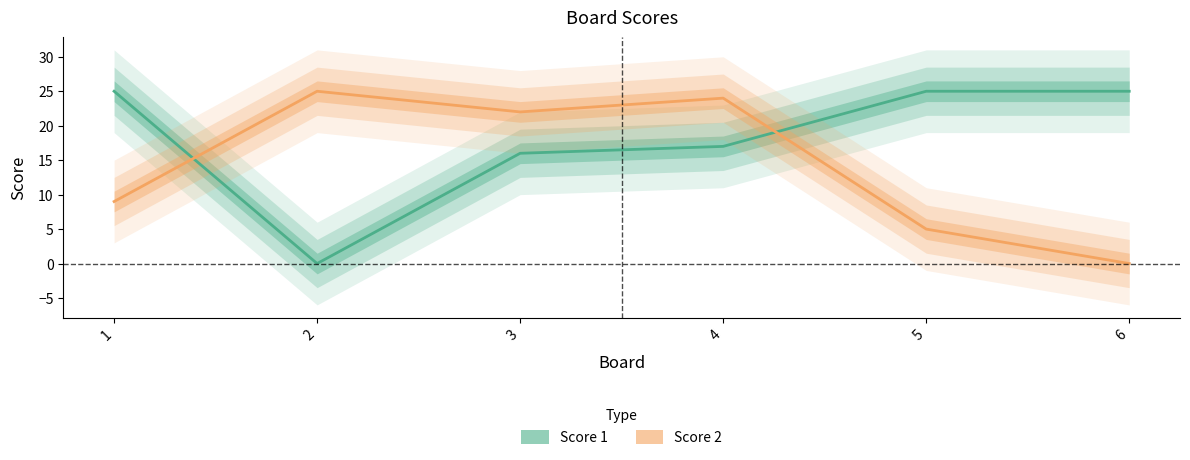

Reading right to left, transcribe all the data shown in this chart.

Score 1: 6=25	5=25	4=17	3=16	2=0	1=25
Score 2: 6=0	5=5	4=24	3=22	2=25	1=9